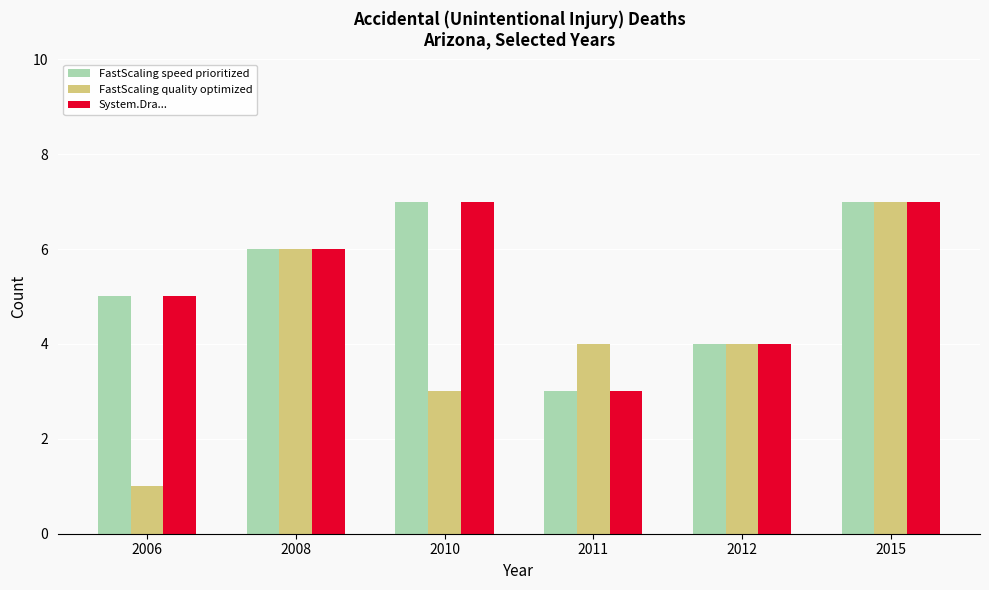

Is it true that FastScaling quality optimized equals 11 at 2015?

False